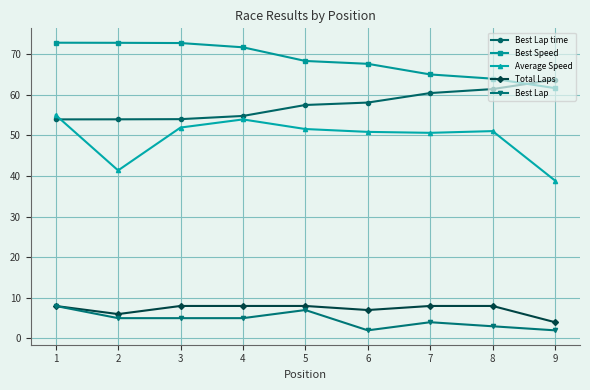

What is the minimum value shown in the chart?

2.0